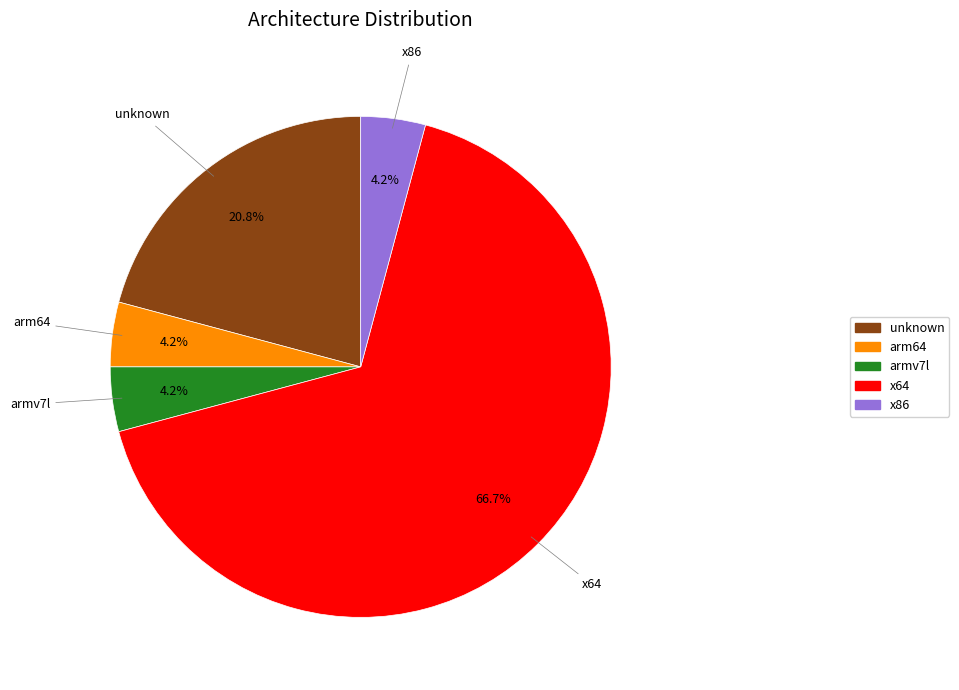

Which has a higher value, x86 or unknown?

unknown